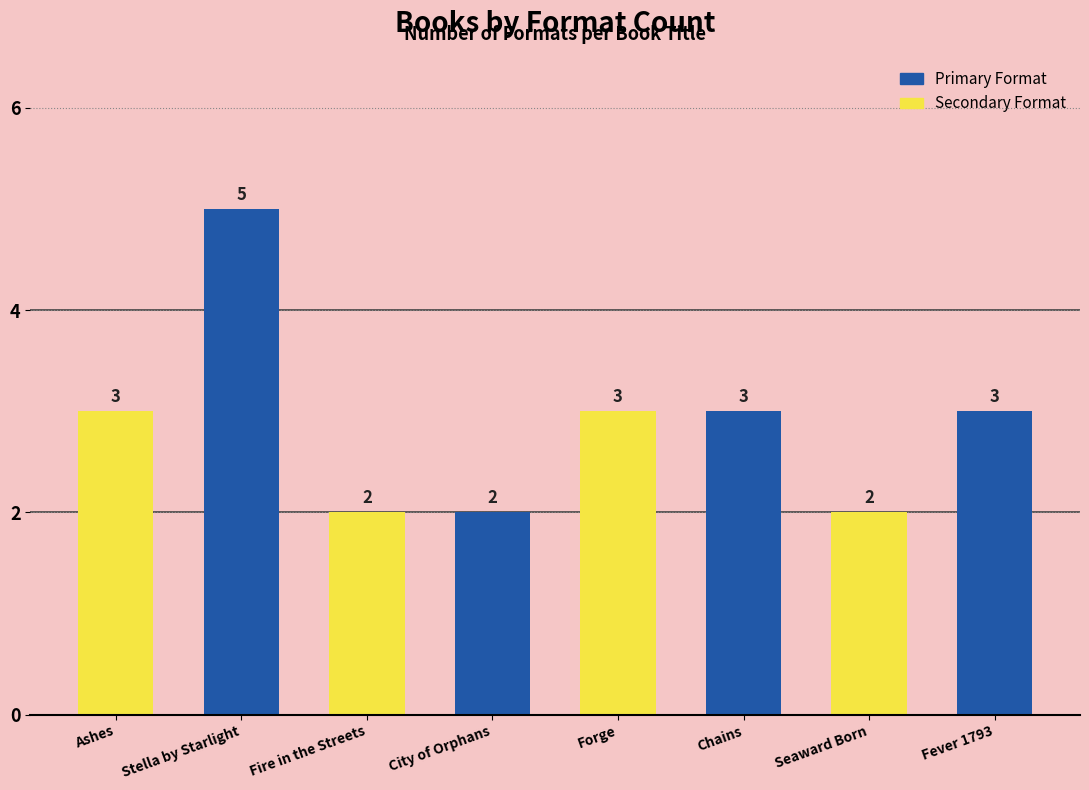

Is it true that Primary Format equals 3 at Fire in the Streets?

False